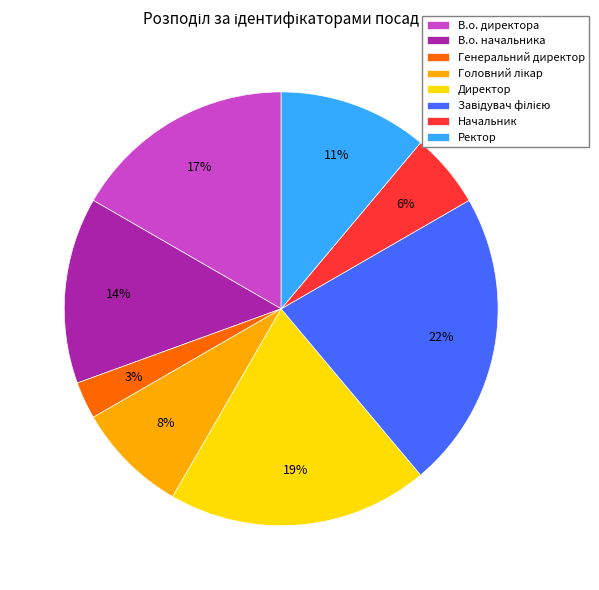

Is there any slice that represents more than half of the pie?

No